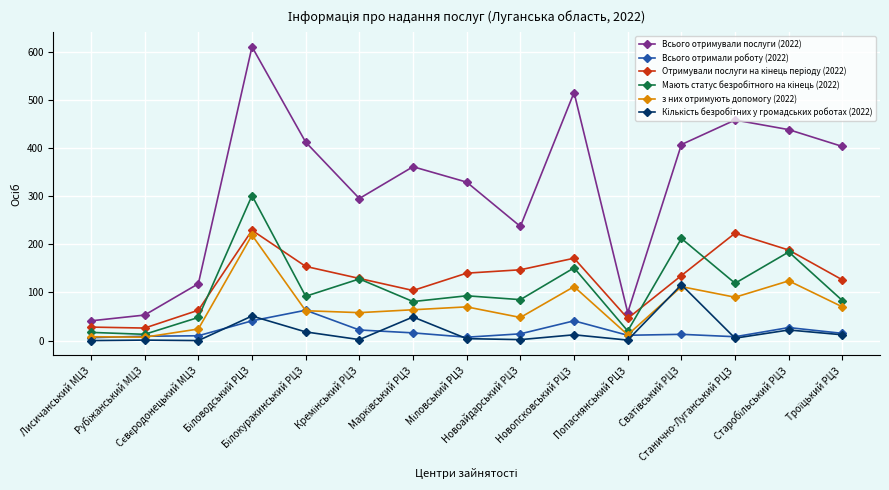

What is the maximum value shown in the chart?

610